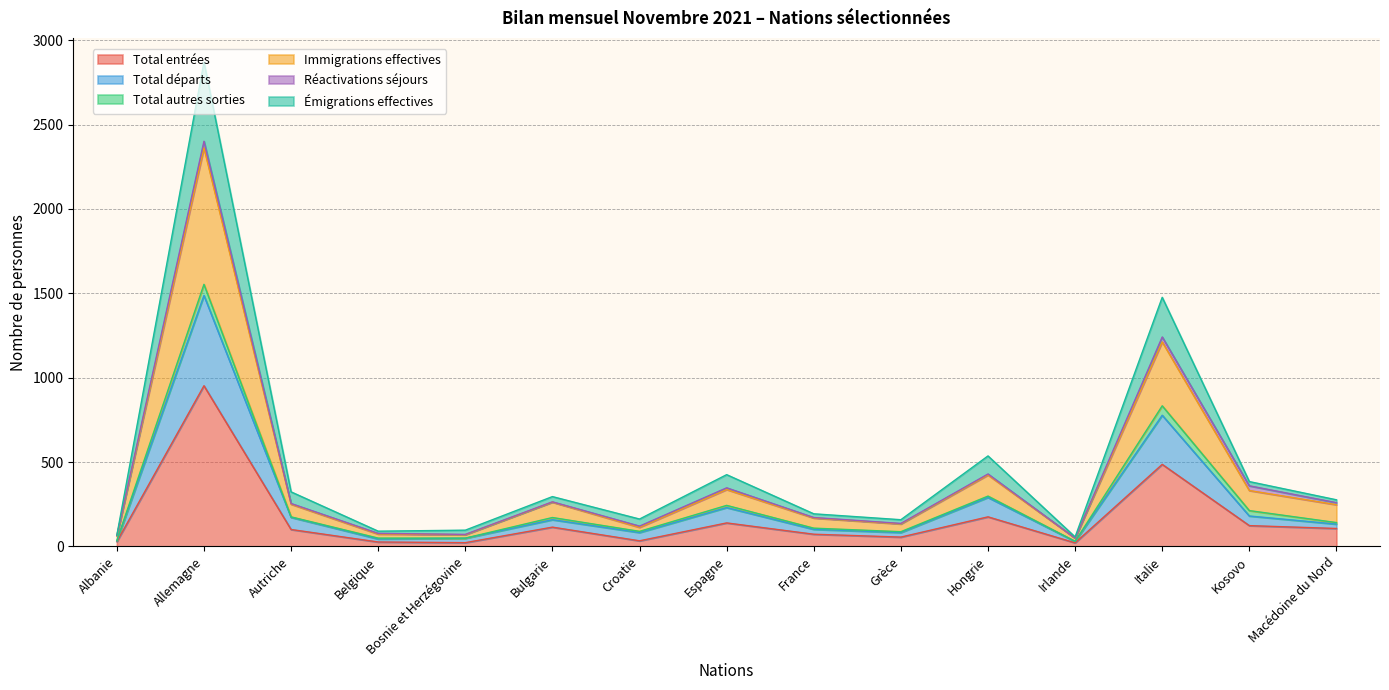

At which label does Total entrées reach its peak?

Allemagne